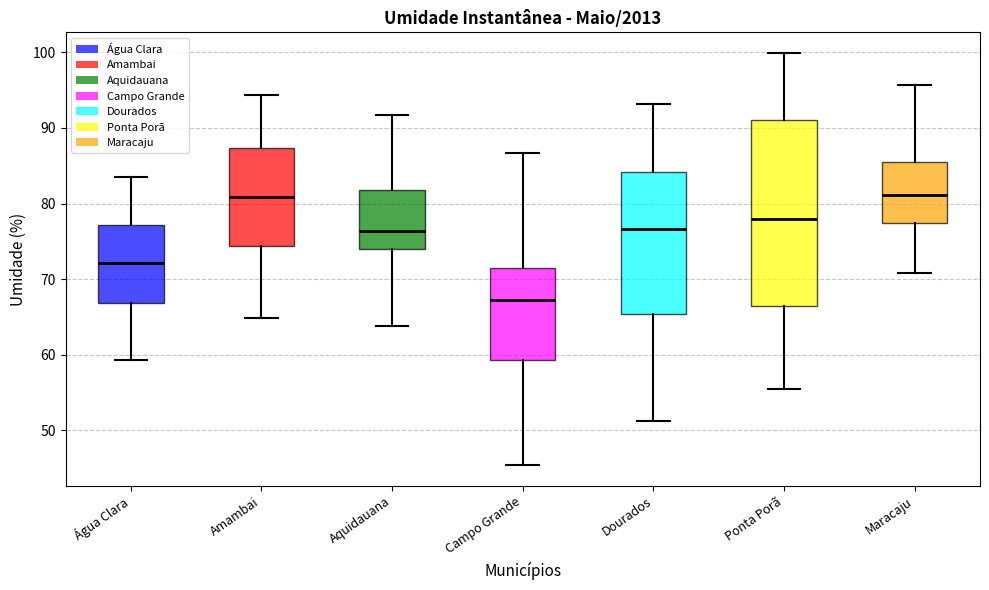

Reading left to right, transcribe this box plot: for each box, give where its median line is, the range the box spans, and where its two whiskers end, as read against the y-axis. The values are not printed on the chart, so give them approximately, as read against the axis.

Água Clara: median 72, box 67 to 77, whiskers 59 to 83
Amambai: median 81, box 74 to 87, whiskers 65 to 94
Aquidauana: median 76, box 74 to 82, whiskers 64 to 92
Campo Grande: median 67, box 59 to 72, whiskers 45 to 87
Dourados: median 77, box 65 to 84, whiskers 51 to 93
Ponta Porã: median 78, box 67 to 91, whiskers 56 to 100
Maracaju: median 81, box 77 to 86, whiskers 71 to 96